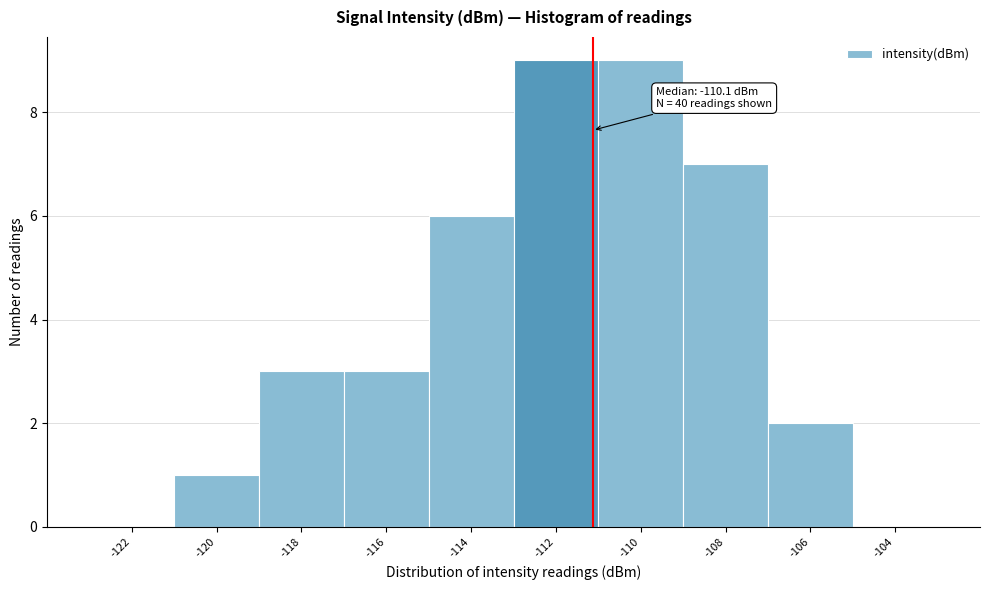

Reading left to right, extract all data points from this chart.

-122=0	-120=1	-118=3	-116=3	-114=6	-112=9	-110=9	-108=7	-106=2	-104=0